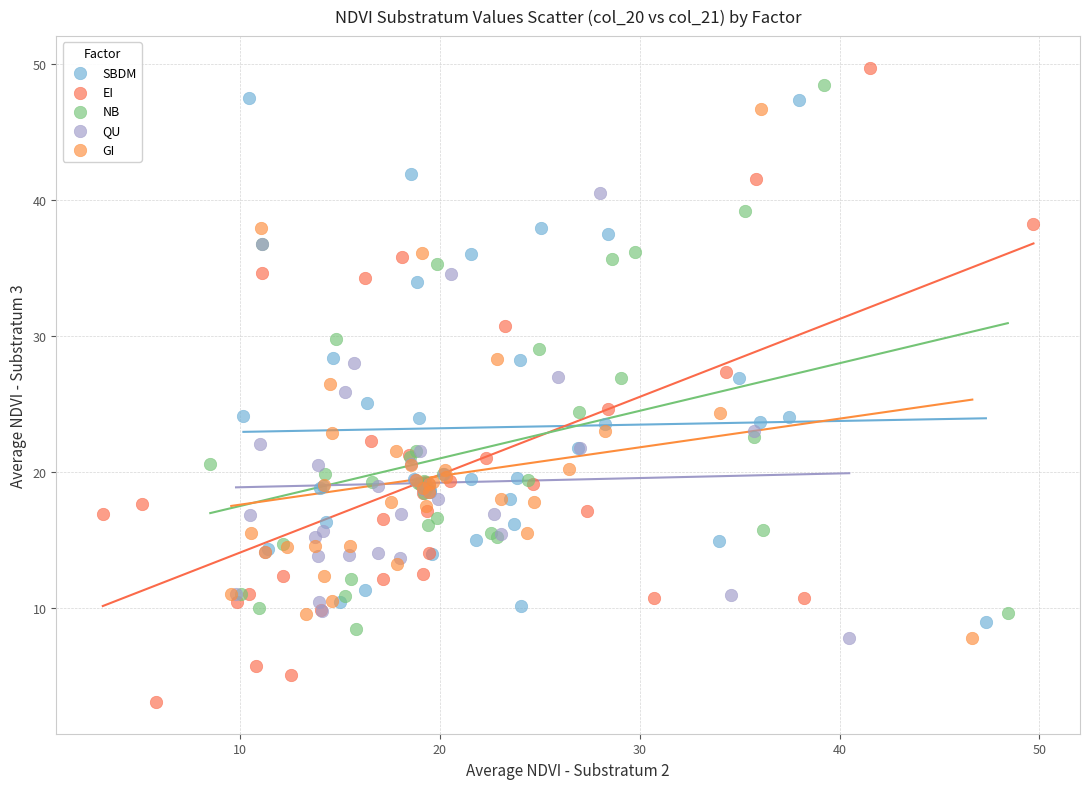

Which series reaches the minimum Y coordinate?

EI